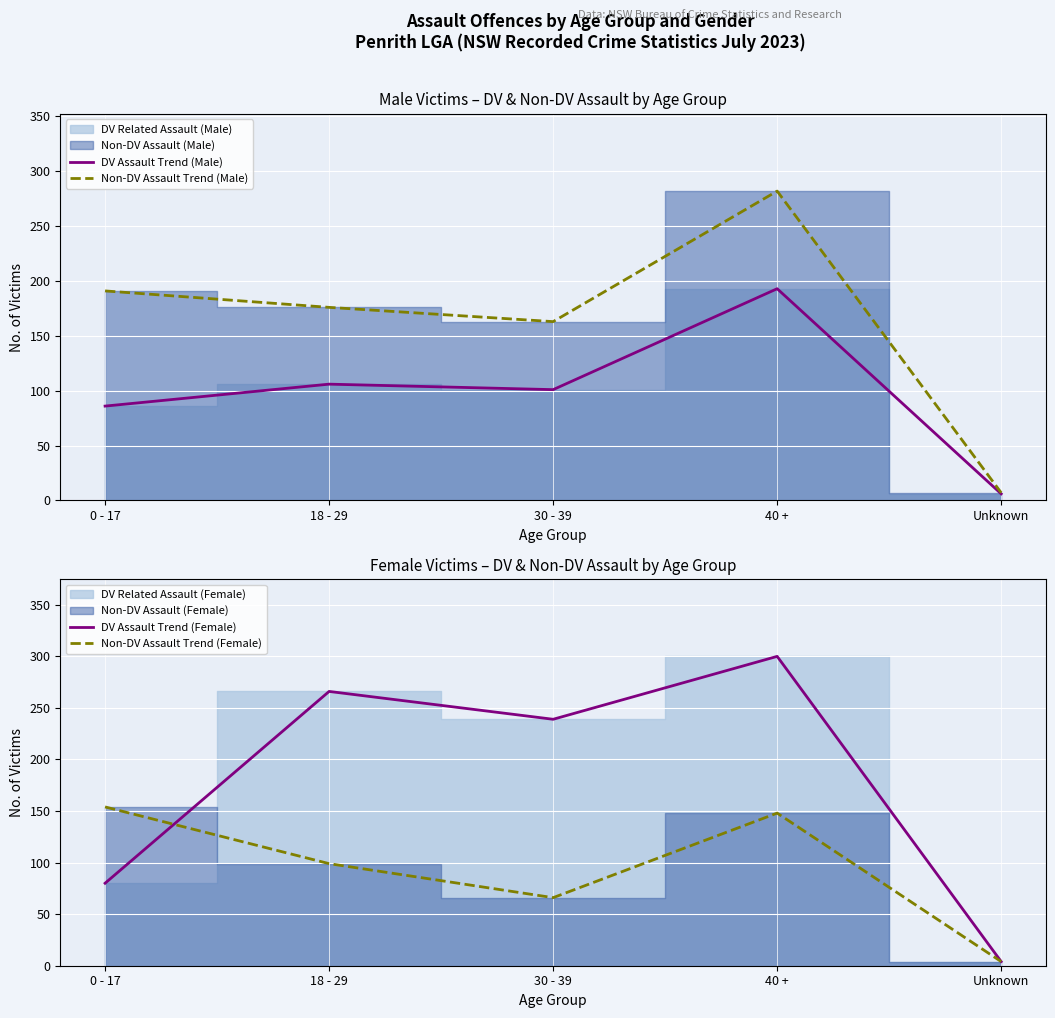

The Non-DV Assault Trend (Female) series shows 4 at Unknown. True or false?

True